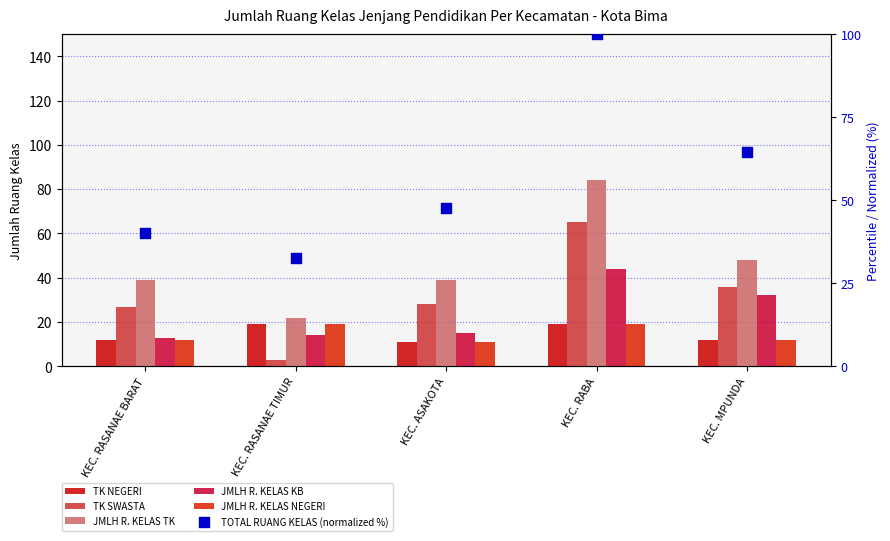

At how many categories does at least one series exceed 9?

5